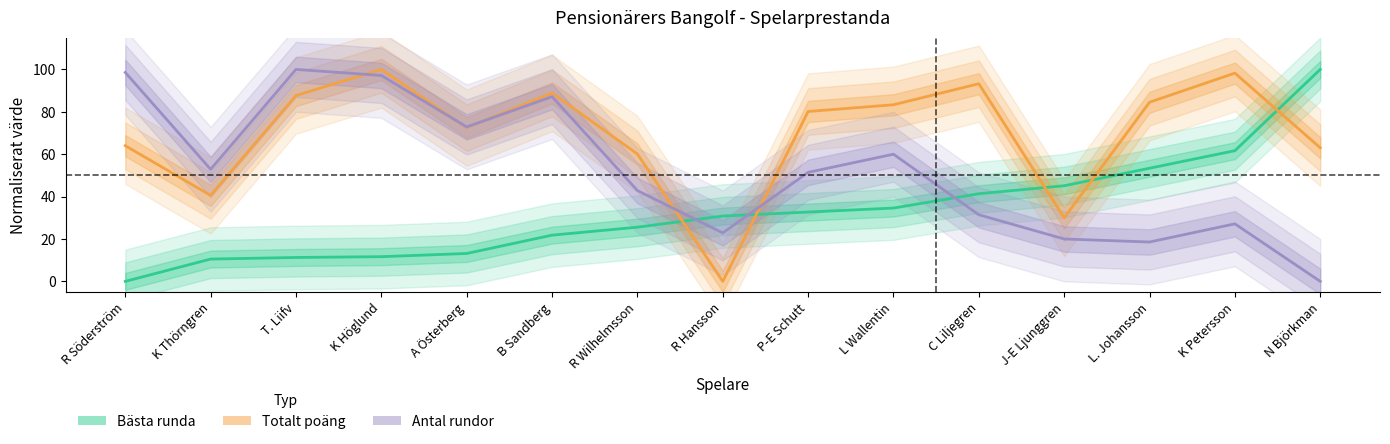

Read the Antal rundor (normaliserad) value at J-E Ljunggren.

20.0